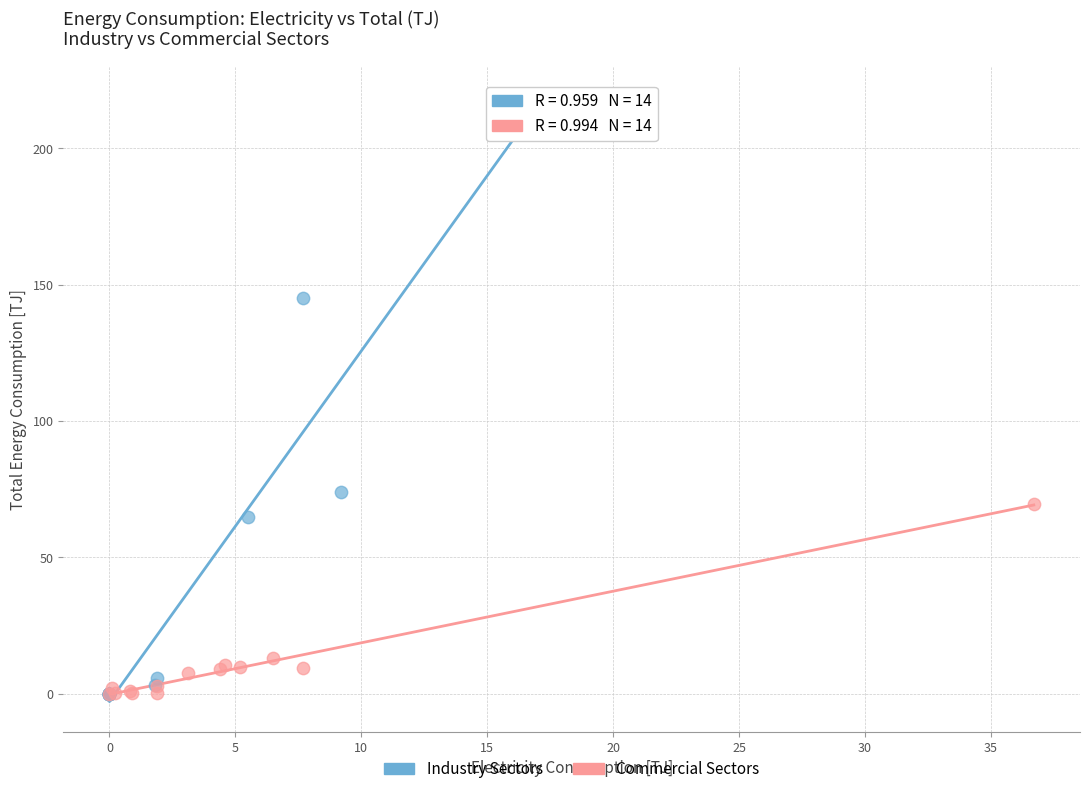

Which series contains the highest Y value?

Industry Sectors